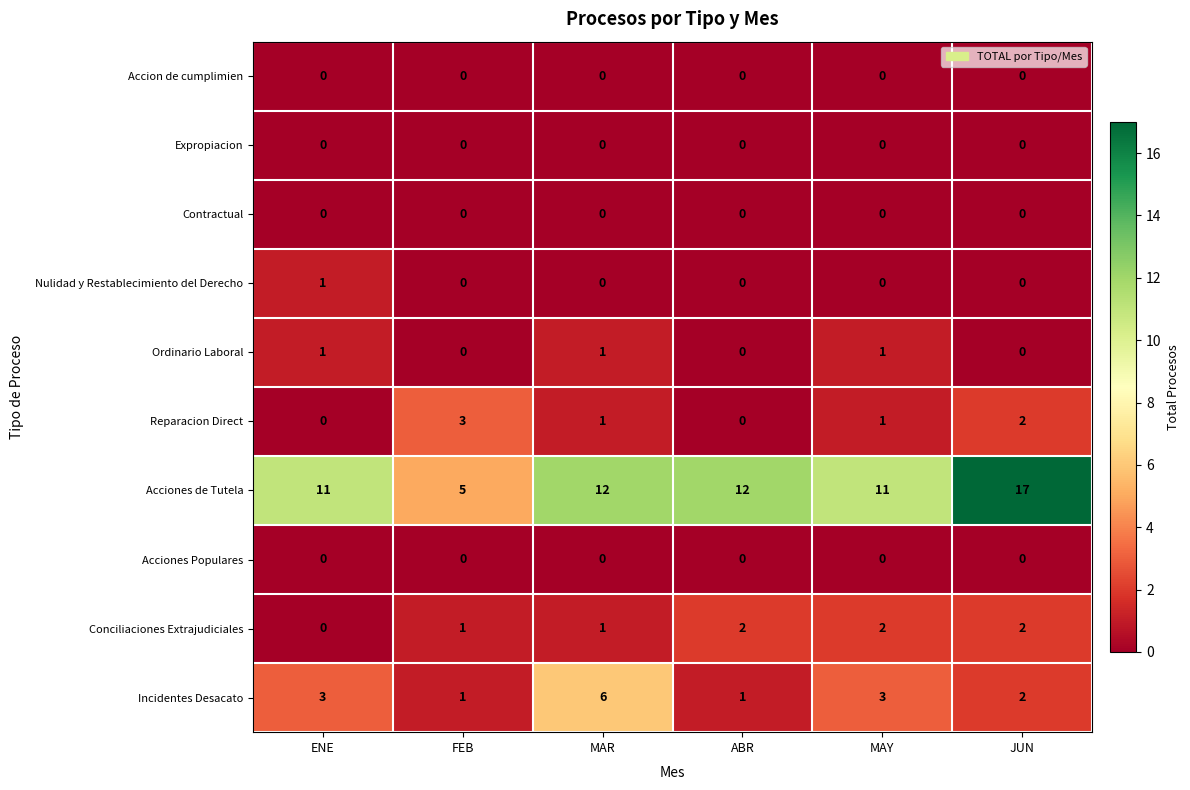

Count the number of categories in the chart.

6